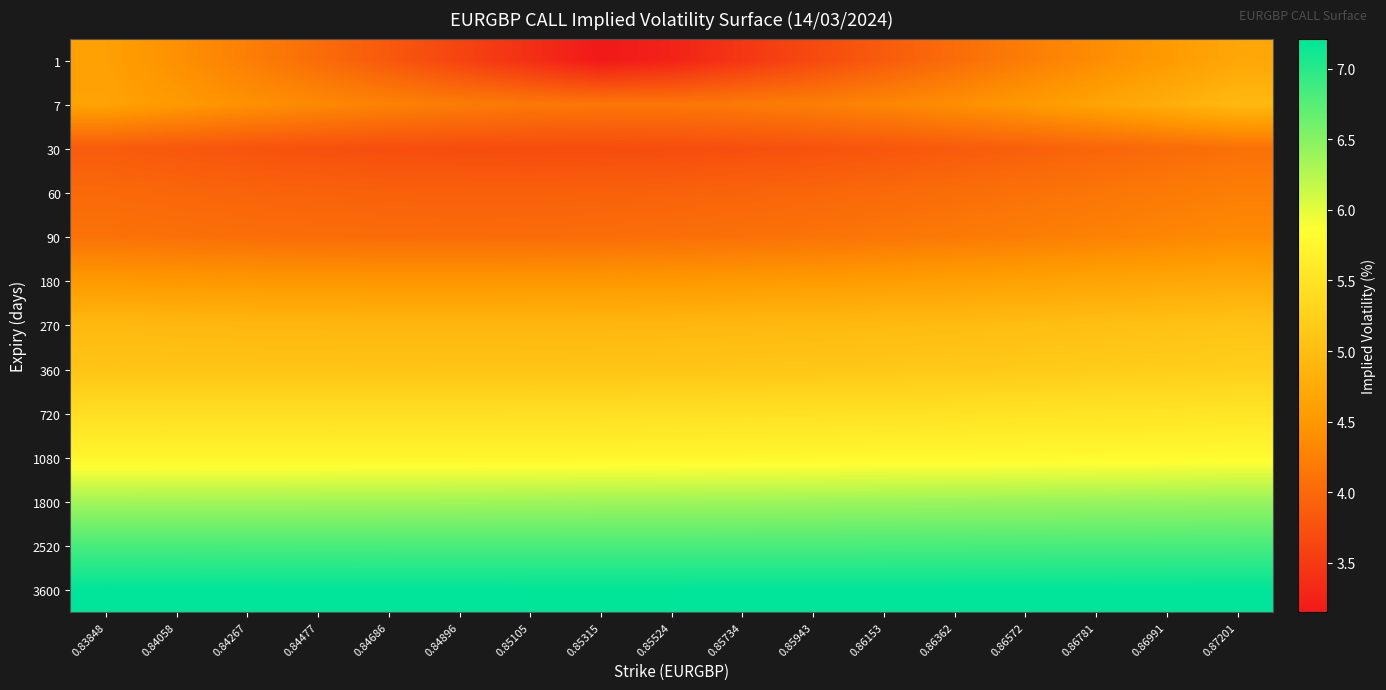

Between 0.84267 and 0.87201, which series saw the biggest shift?

7